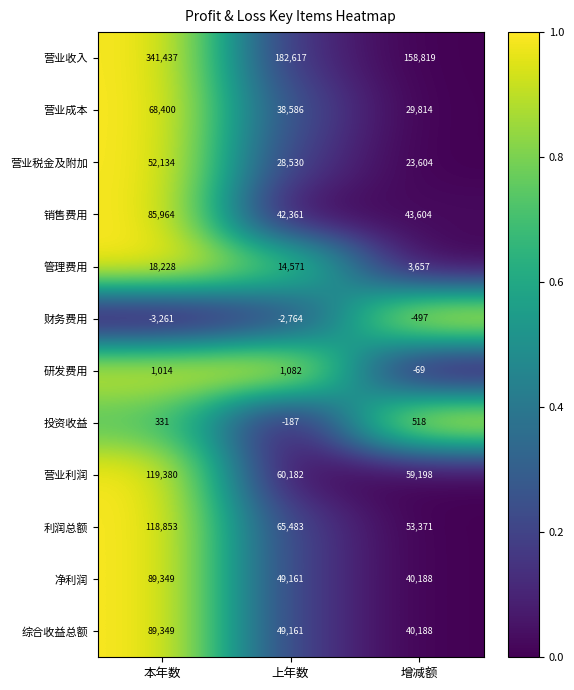

List the labels in order of 管理费用 value, largest first.

本年数, 上年数, 增减额